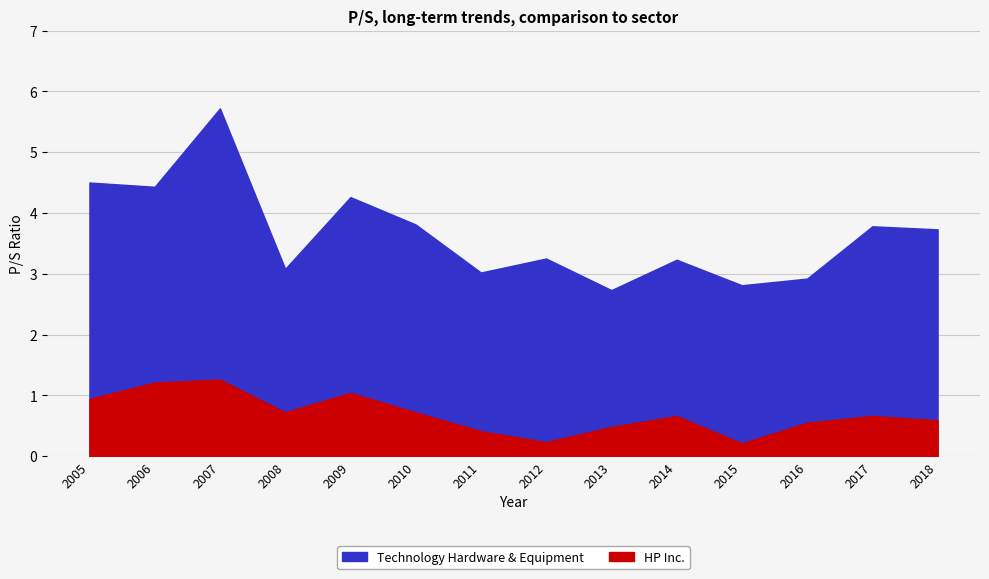

Count the number of data series in this chart.

2